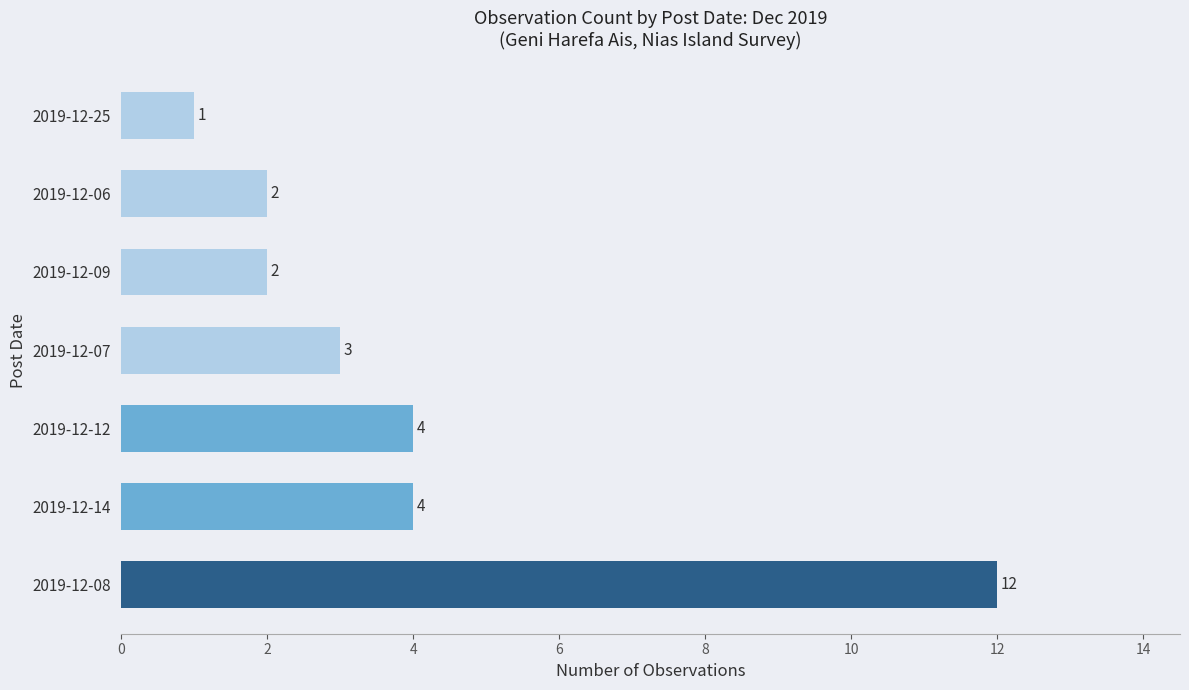

Reading bottom to top, extract all data points from this chart.

12	4	4	3	2	2	1